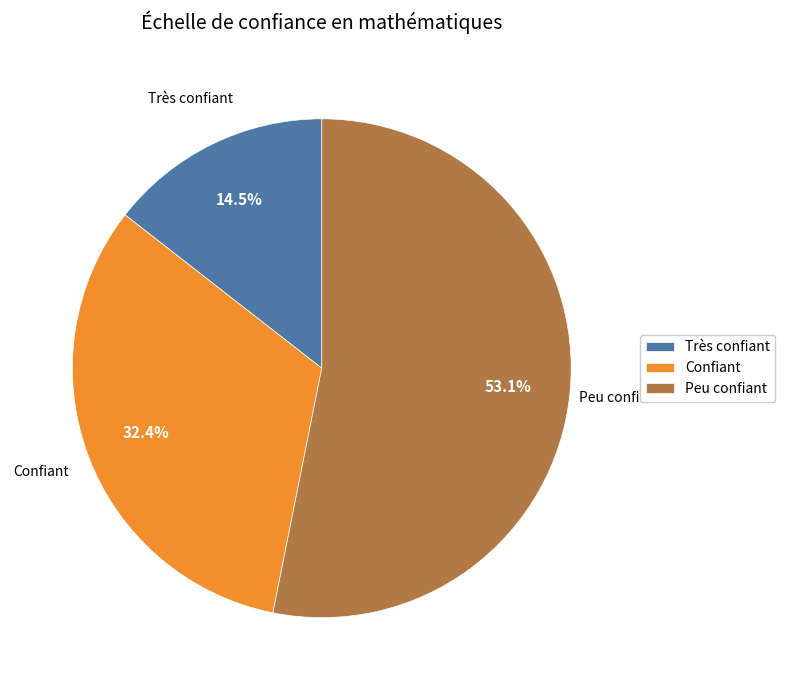

What is the total percentage of Peu confiant and Très confiant?

67.6%